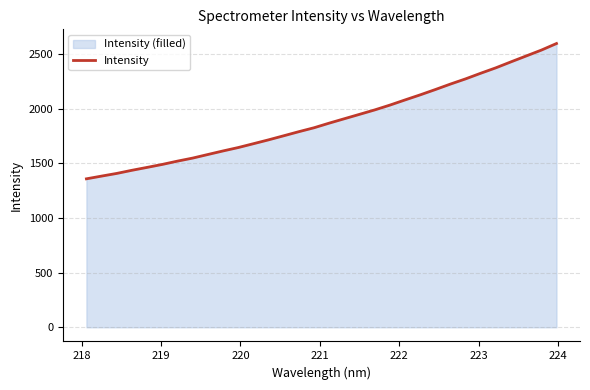

What is the greatest value displayed?

2596.3